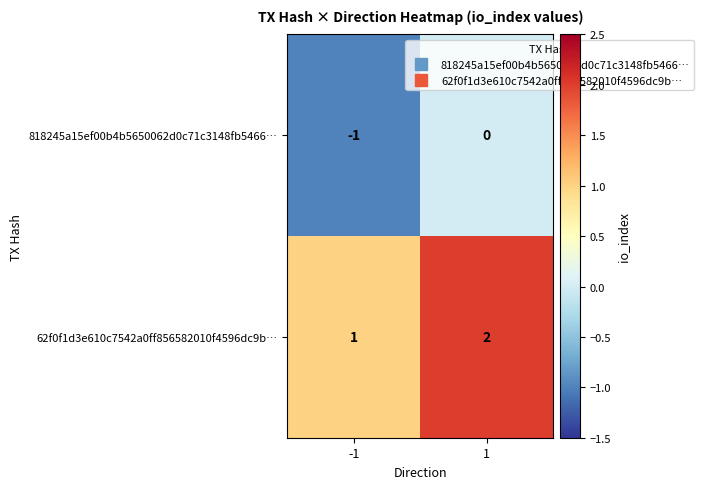

What is the sum of all 62f0f1d3e610c7542a0ff856582010f4596dc9b… values?

3